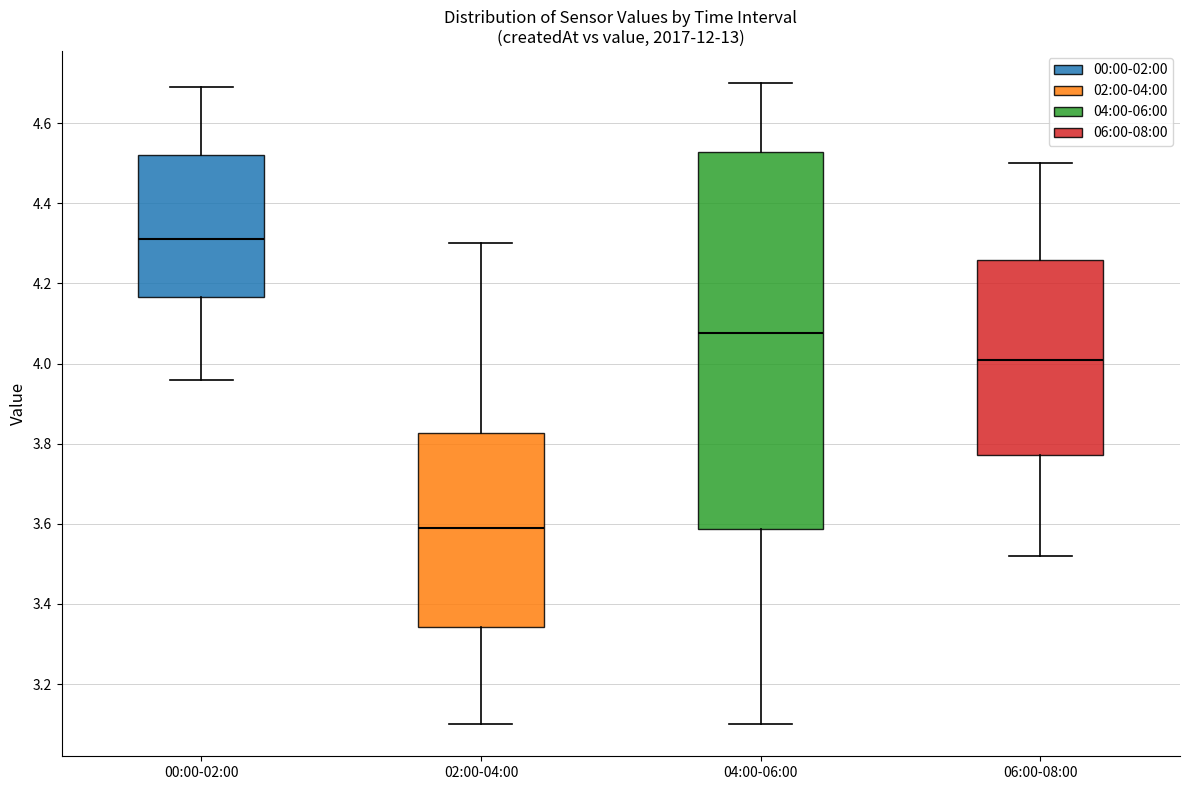

Which box's median line is the lowest?

02:00-04:00